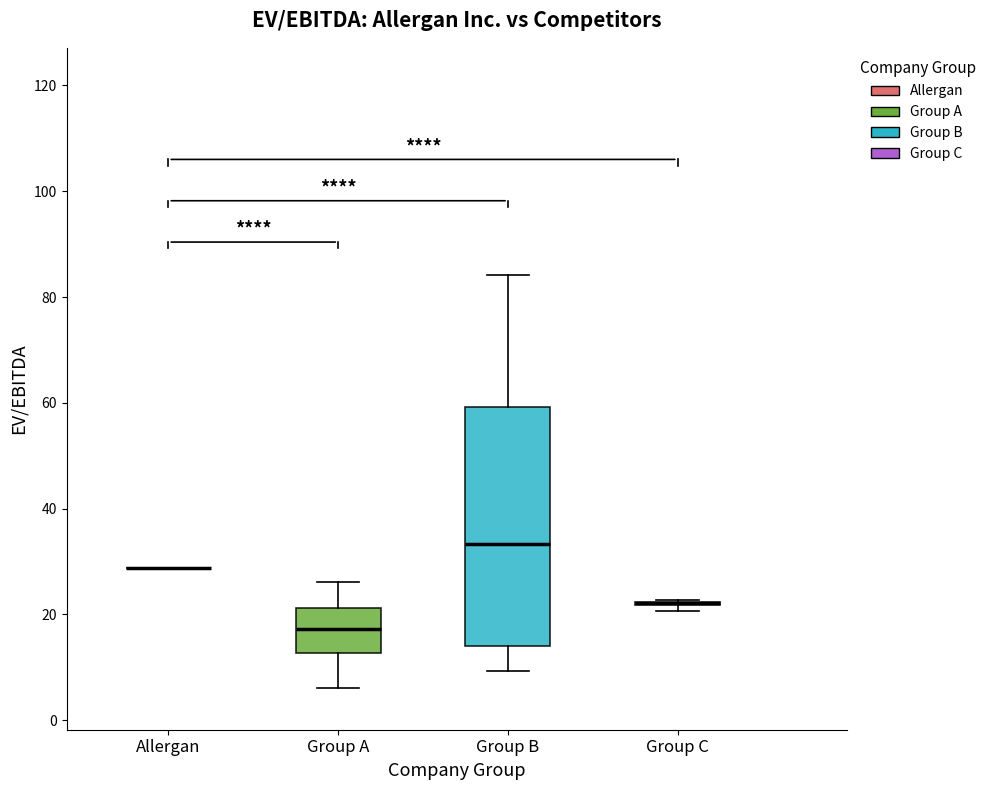

Which box is the tallest, from its lower edge to its upper edge?

Group B